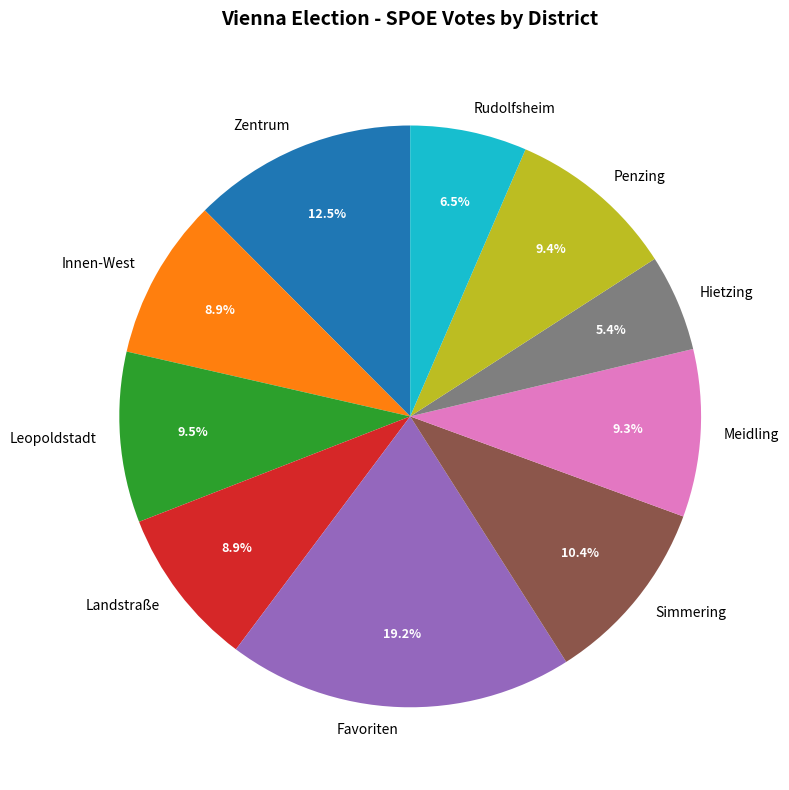

To the nearest percent, what is the difference between the largest and smallest slice percentages?

14%